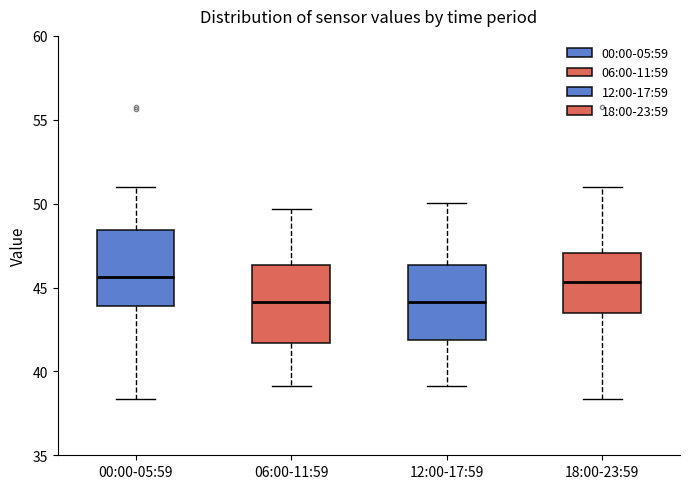

Reading left to right, transcribe this box plot: for each box, give where its median line is, the range the box spans, and where its two whiskers end, as read against the y-axis. The values are not printed on the chart, so give them approximately, as read against the axis.

00:00-05:59: median 45.5, box 44.0 to 48.5, whiskers 38.5 to 51.0
06:00-11:59: median 44.0, box 41.5 to 46.5, whiskers 39.0 to 49.5
12:00-17:59: median 44.0, box 42.0 to 46.5, whiskers 39.0 to 50.0
18:00-23:59: median 45.5, box 43.5 to 47.0, whiskers 38.5 to 51.0